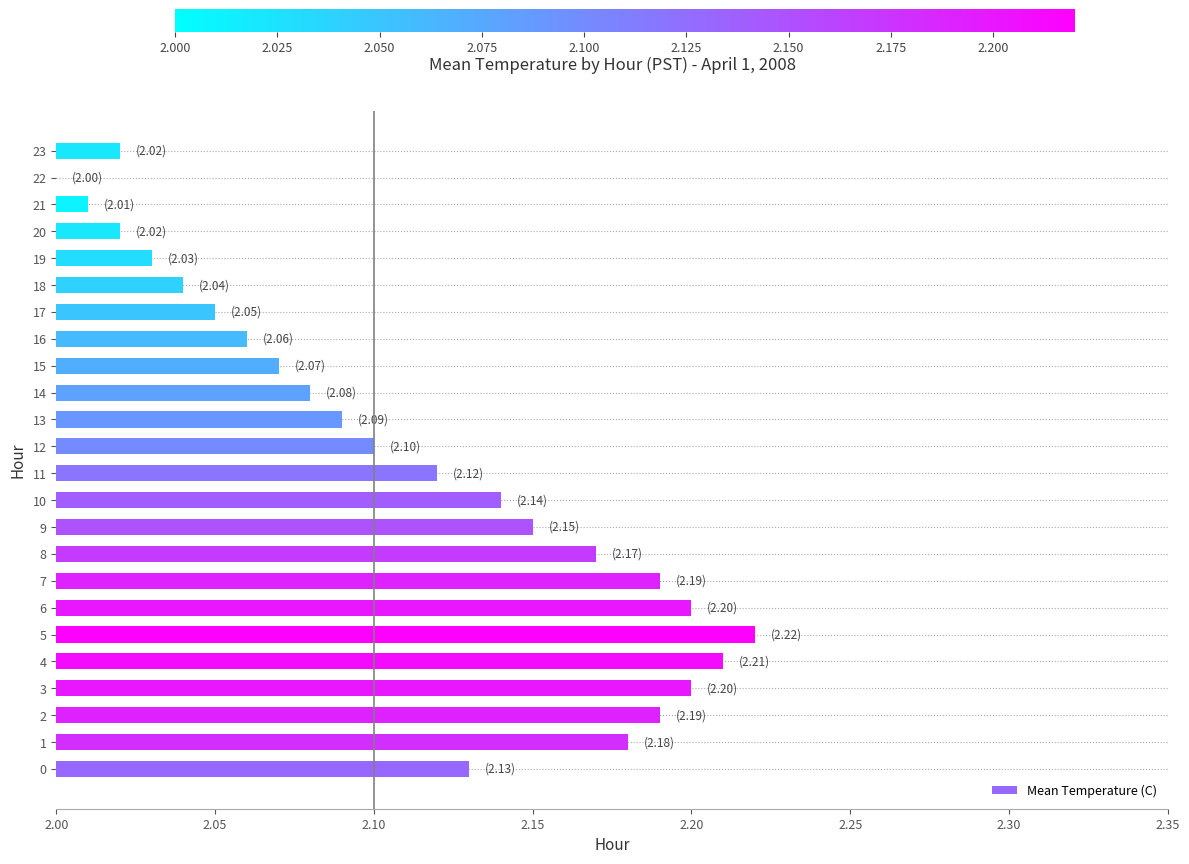

The value at 15 is 2.1. True or false?

True